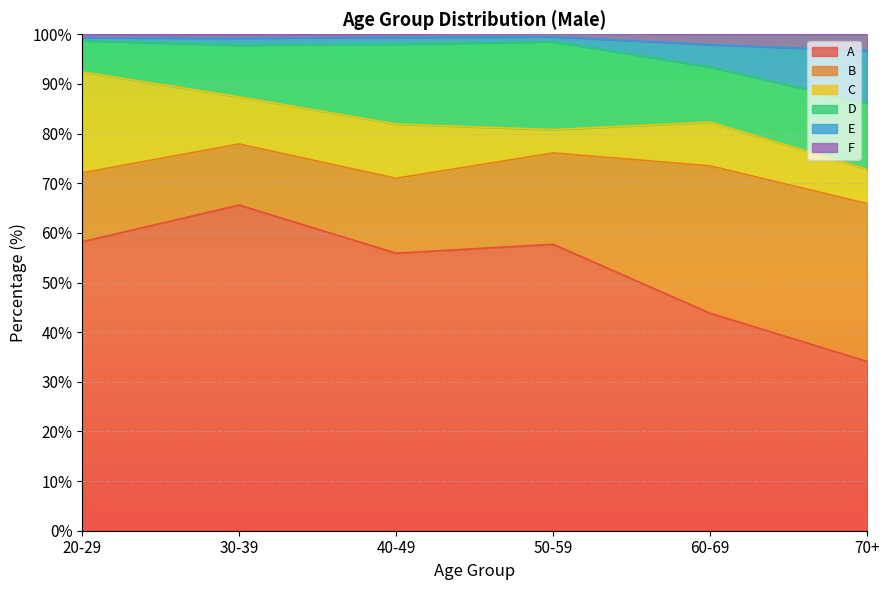

What is the highest value of the A series?

65.6